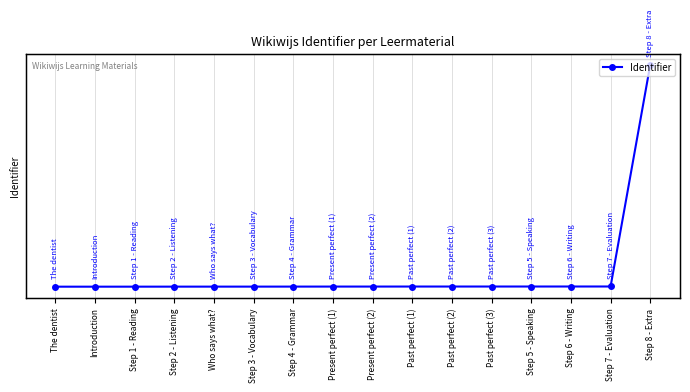

Reading left to right, transcribe all the data shown in this chart.

The dentist=6409470	Introduction=6409471	Step 1 - Reading=6409473	Step 2 - Listening=6409476	Who says what?=6409478	Step 3 - Vocabulary=6409479	Step 4 - Grammar=6409482	Present perfect (1)=6409486	Present perfect (2)=6409487	Past perfect (1)=6409491	Past perfect (2)=6409492	Past perfect (3)=6409493	Step 5 - Speaking=6409494	Step 6 - Writing=6409496	Step 7 - Evaluation=6409498	Step 8 - Extra=6442480